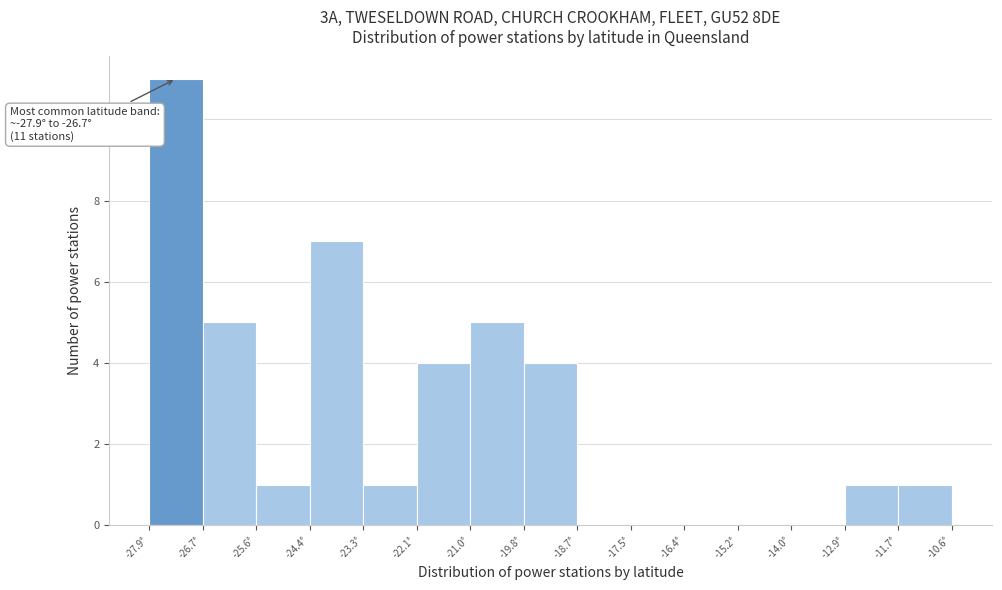

Over which range of the x-axis is the bar tallest?

-27.8 to -26.8